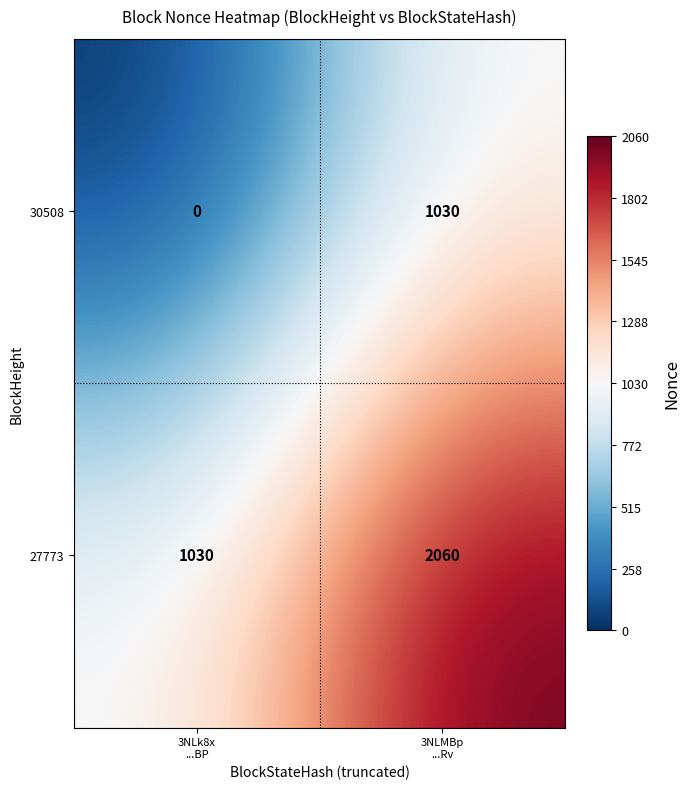

What is the average value of the 30508 series?

515